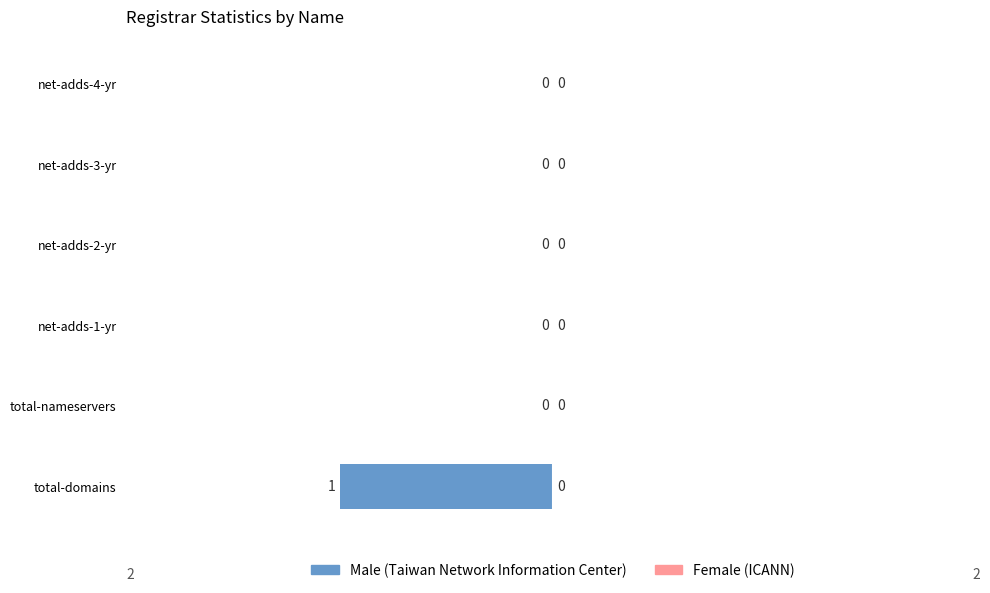

Is it true that the value at total-nameservers is -1?

False